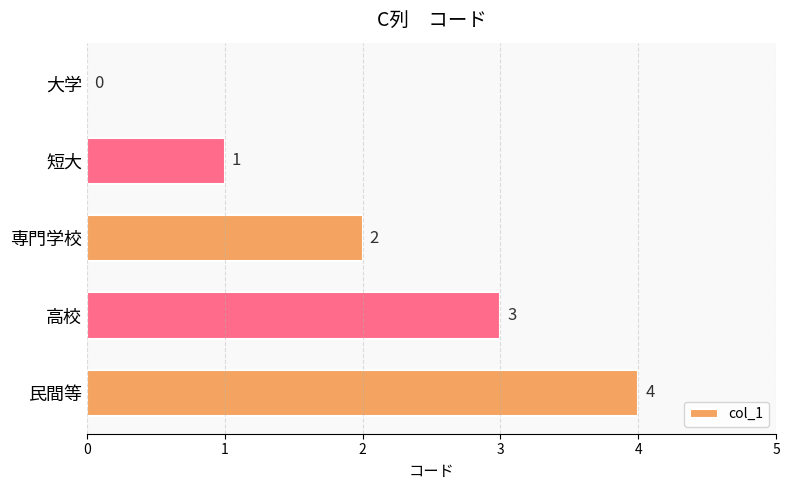

What is the sum of all values?

10